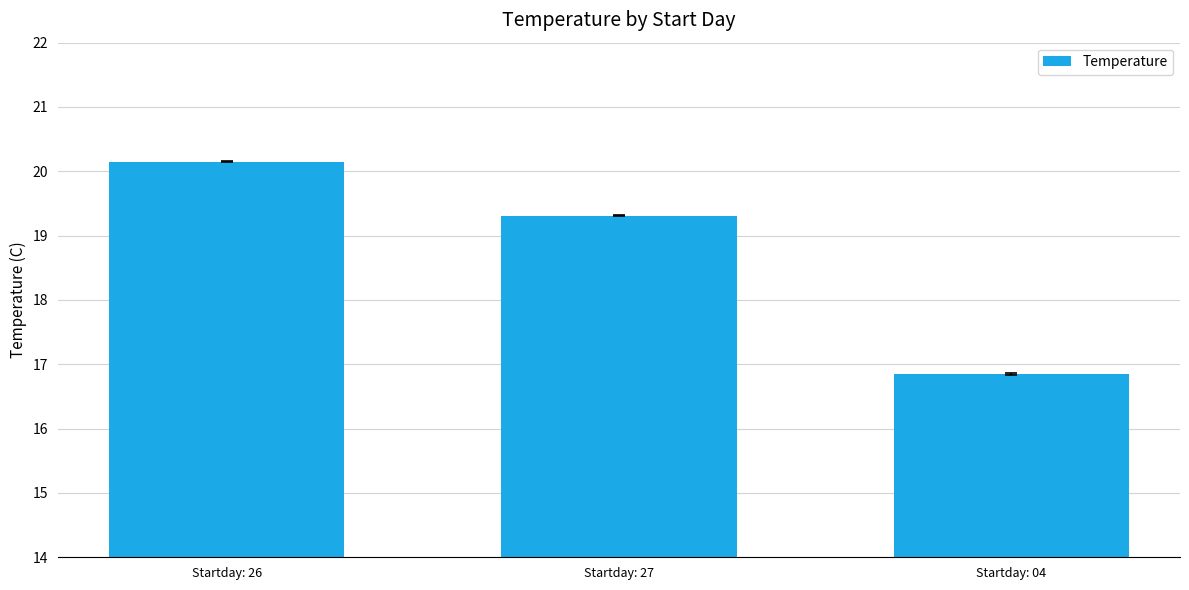

What is the label of the 2nd bar from the right?

Startday: 27